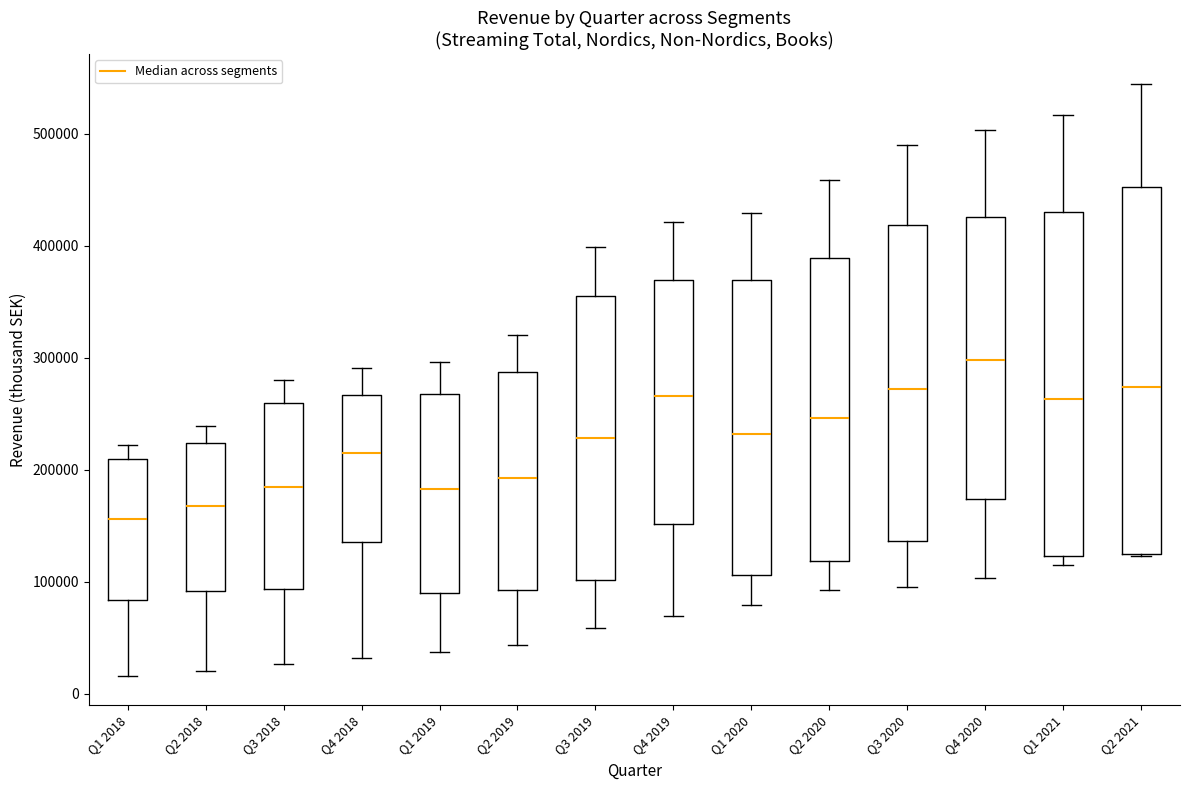

Which box's median line is the lowest?

Q1 2018